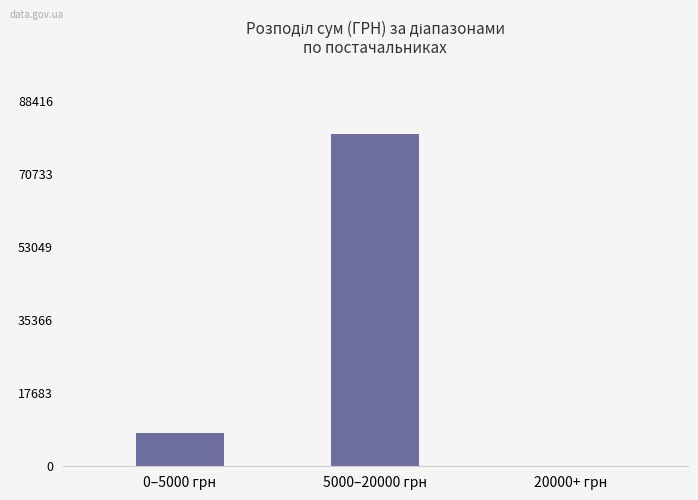

Is it true that the value at 20000+ грн is -30037.5?

False